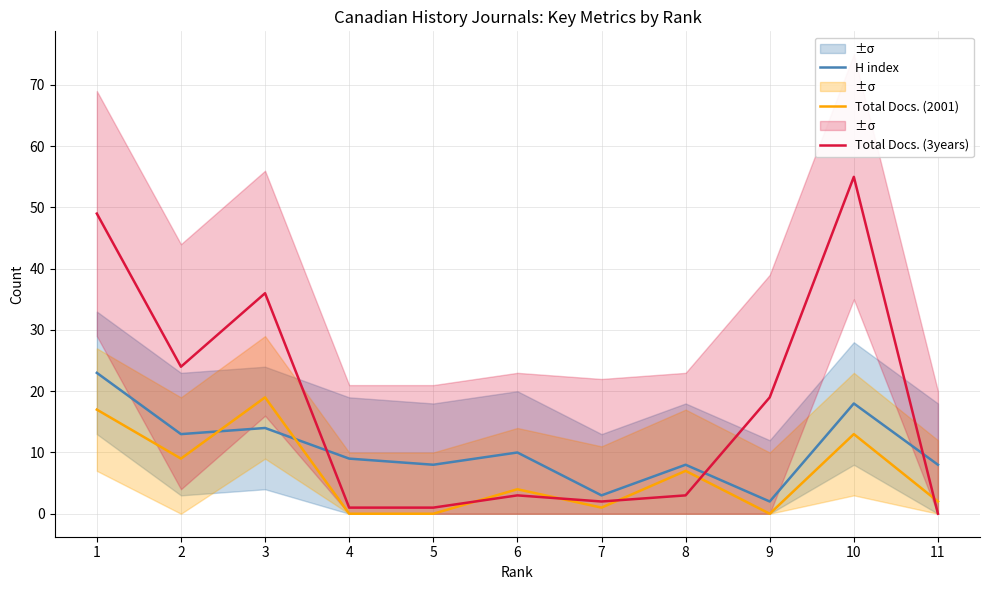

What is the difference between the Total Docs. (3years) values at 10 and 4?

54